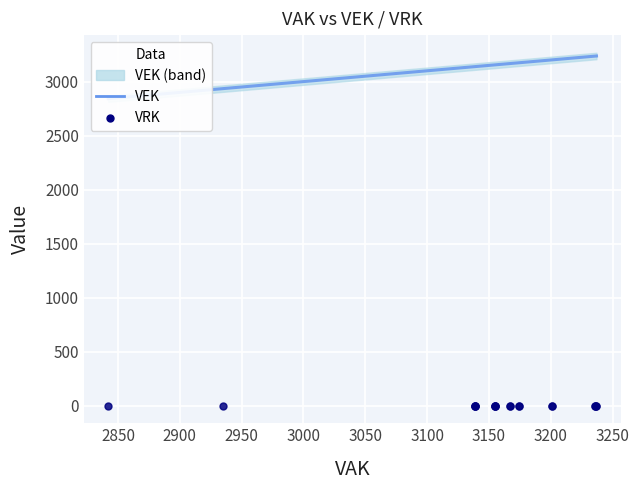

Which series contains the lowest Y value?

VRK